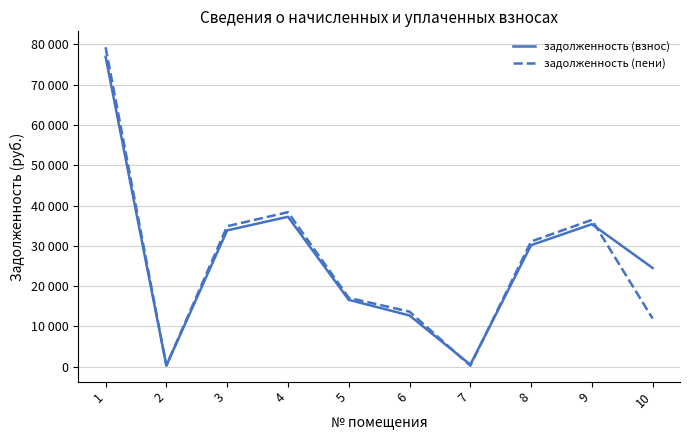

After their last crossing, which series has the higher values: задолженность (взнос) or задолженность (пени)?

задолженность (взнос)